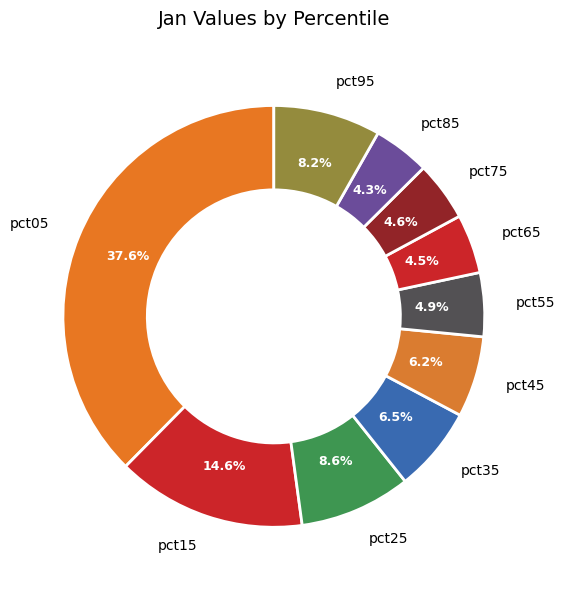

Which category has the biggest portion of the pie?

pct05